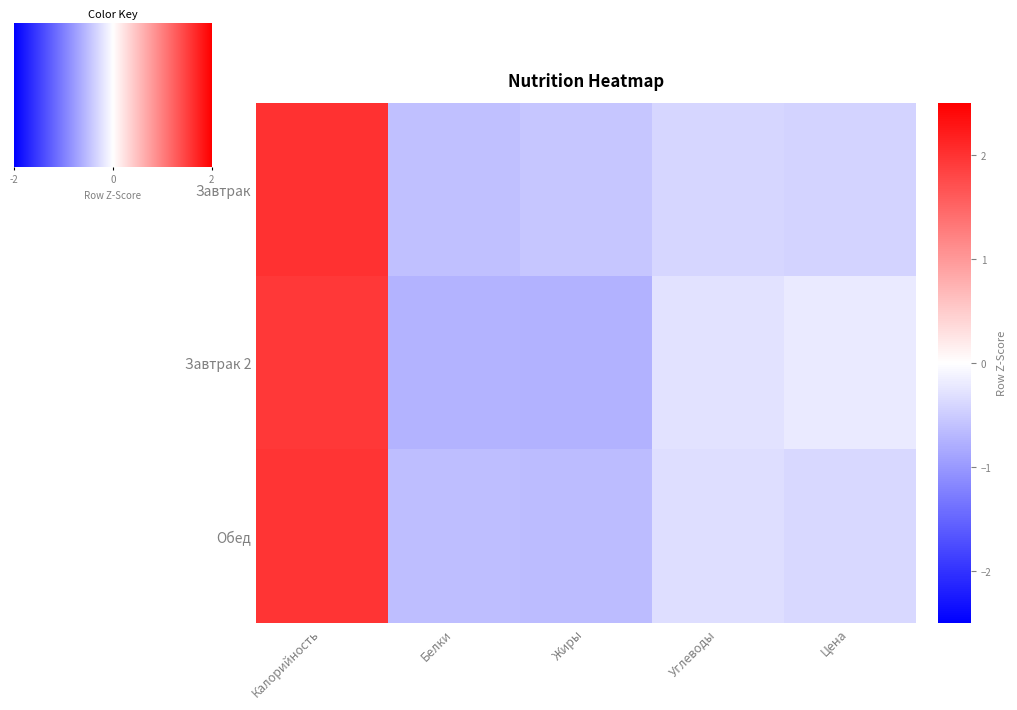

Where does the Завтрак 2 series first go above 0?

Калорийность